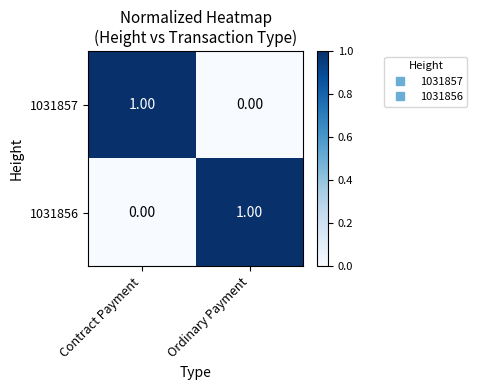

Rank the series at Ordinary Payment from lowest to highest value.

1031857, 1031856